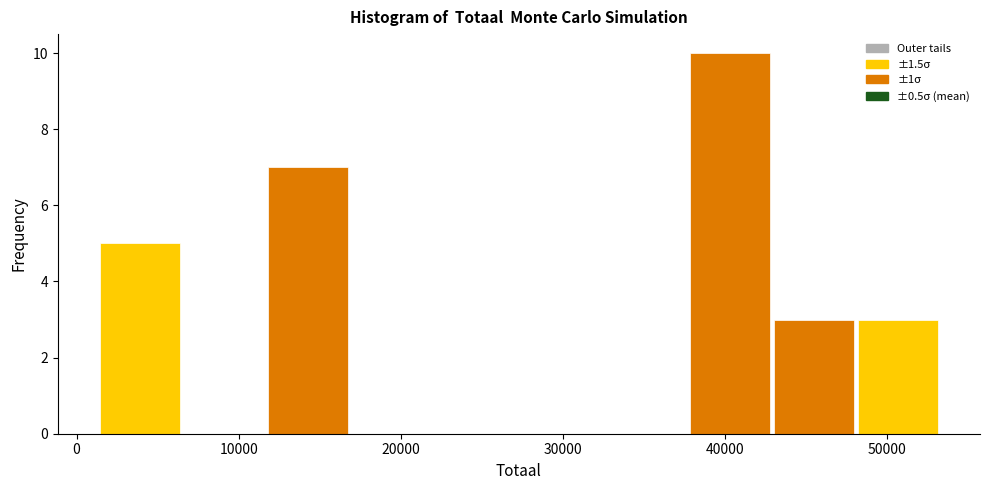

Which range on the x-axis has the tallest bar?

38000 to 43000